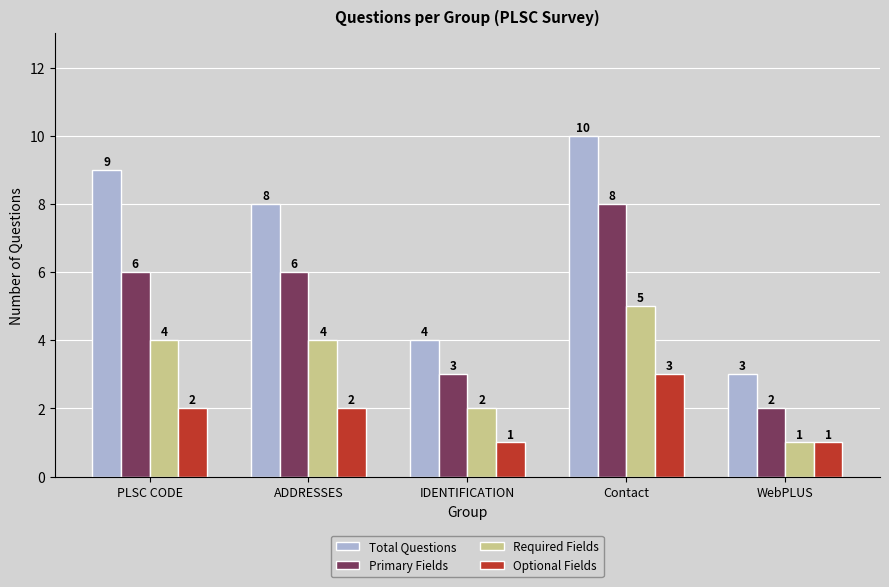

True or false: Required Fields has a value of 5 at PLSC CODE.

False